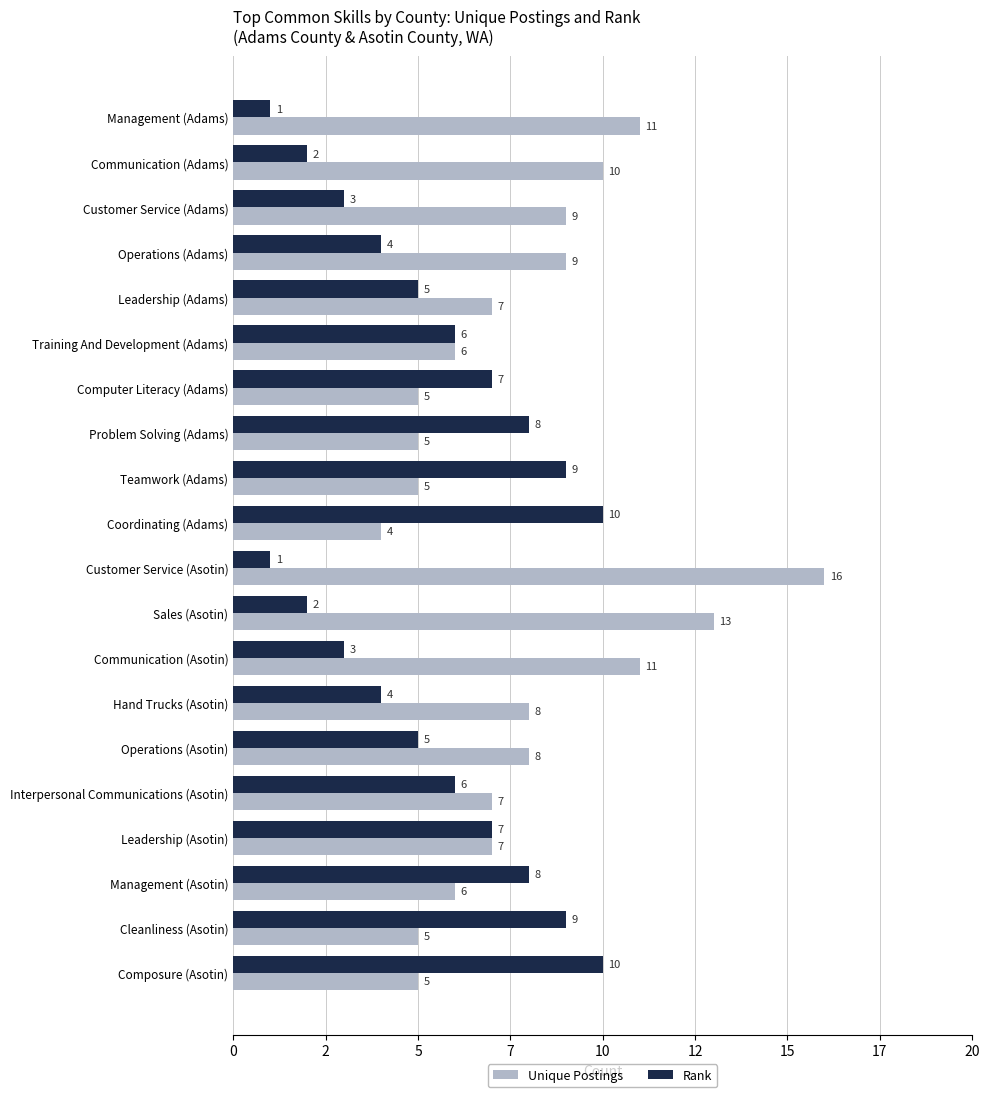

At which category is the sum across all series the highest?

Customer Service (Asotin)